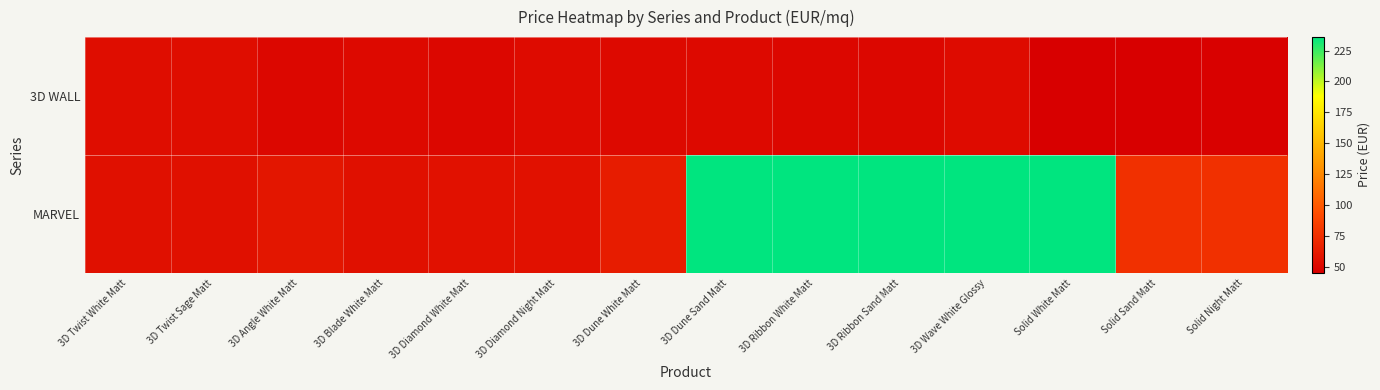

Which category has the highest value across all series?

3D Dune Sand Matt